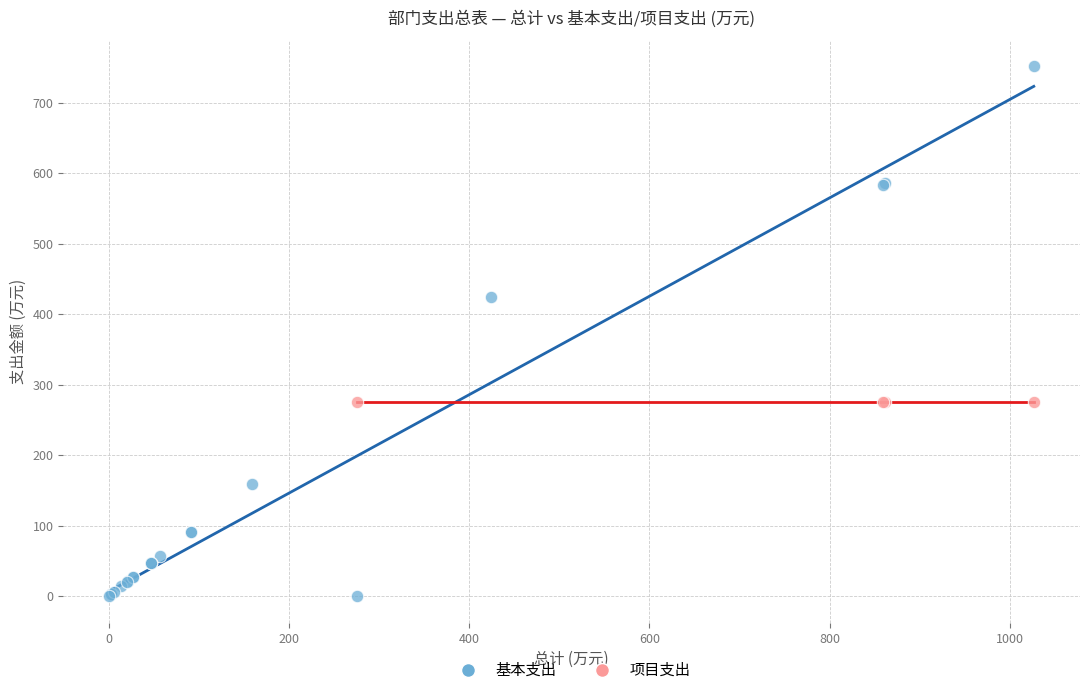

Which series contains the lowest Y value?

基本支出